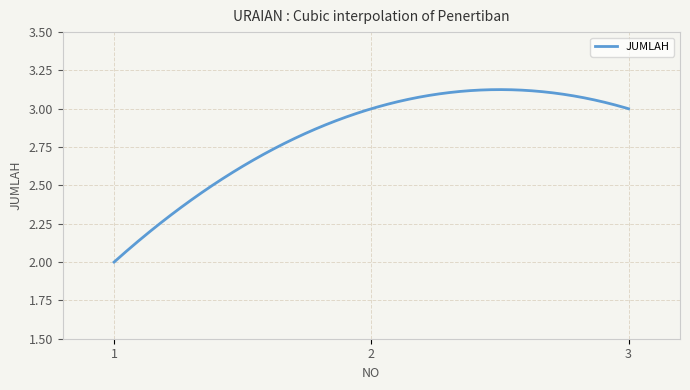

What is the difference between the maximum and minimum values?

1.1